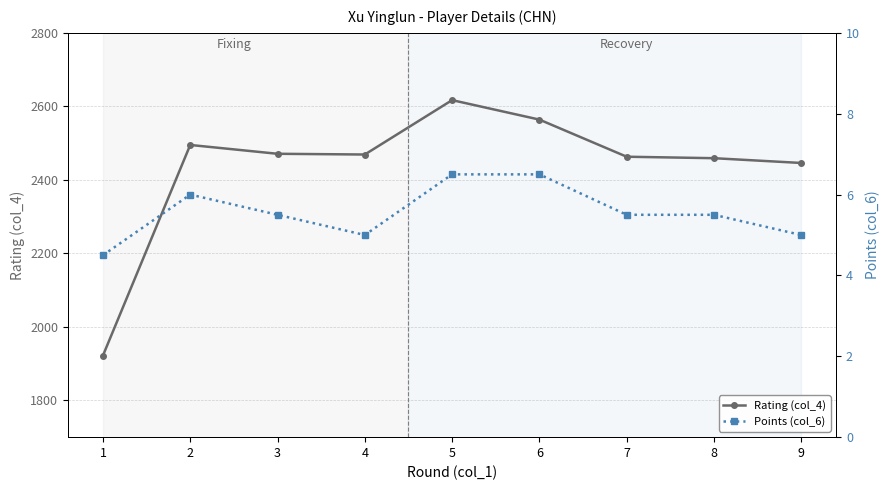

At 5, list the series in order from largest to smallest.

Rating (col_4), Points (col_6)